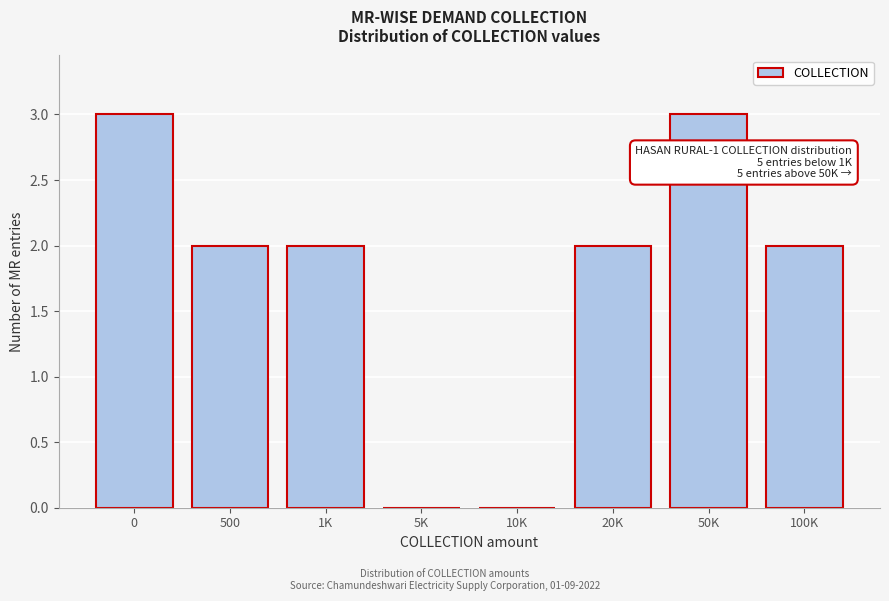

Reading left to right, extract all data points from this chart.

0=3	500=2	1K=2	5K=0	10K=0	20K=2	50K=3	100K=2